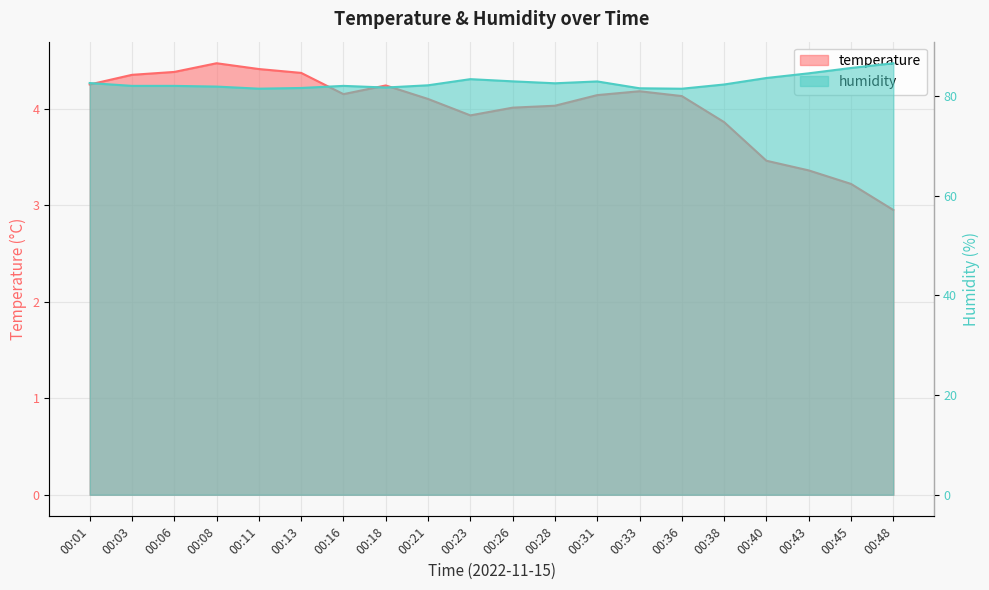

Is the value of temperature at 00:21 greater than the value of humidity at 00:08?

No